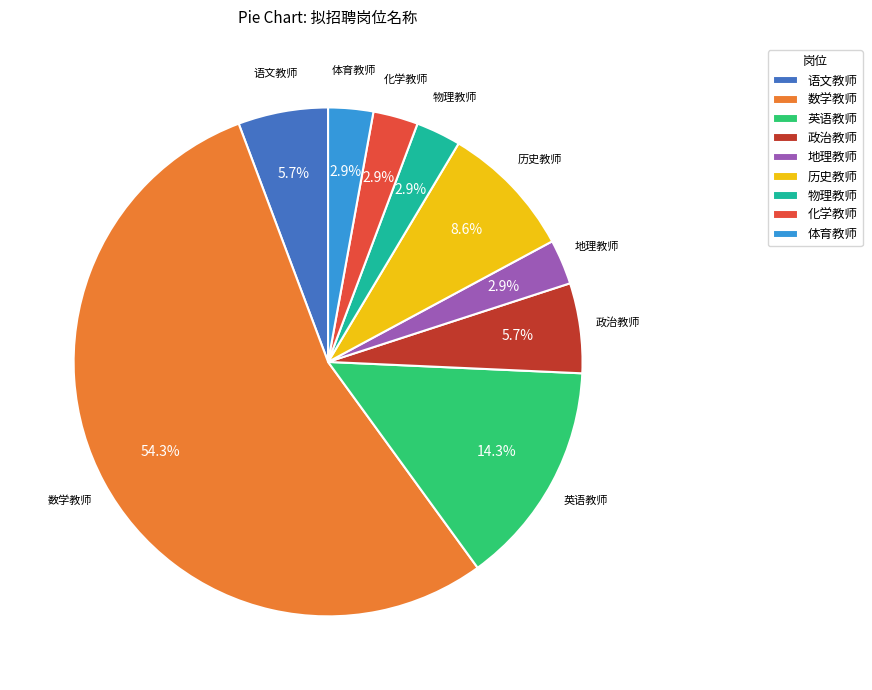

Combined, do 政治教师 and 历史教师 account for over 50%?

No